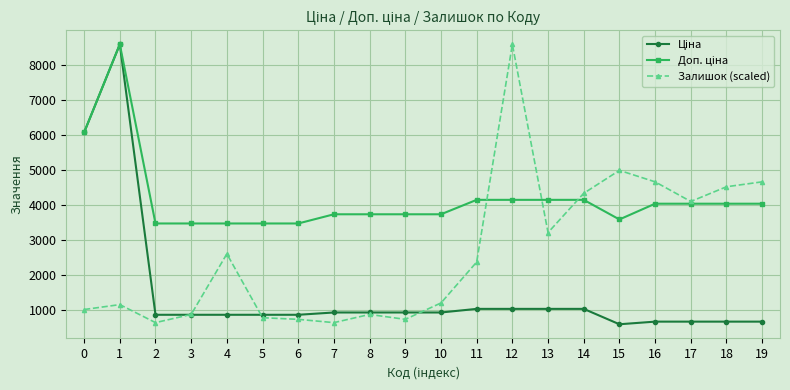

What is the total value across all series at 1?

18320.3